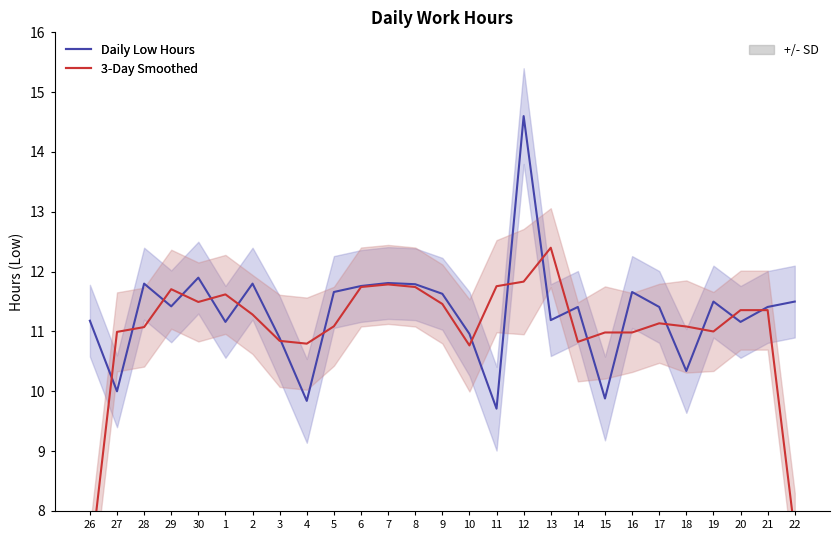

How many times do Daily Low Hours and 3-Day Smoothed cross each other?

18